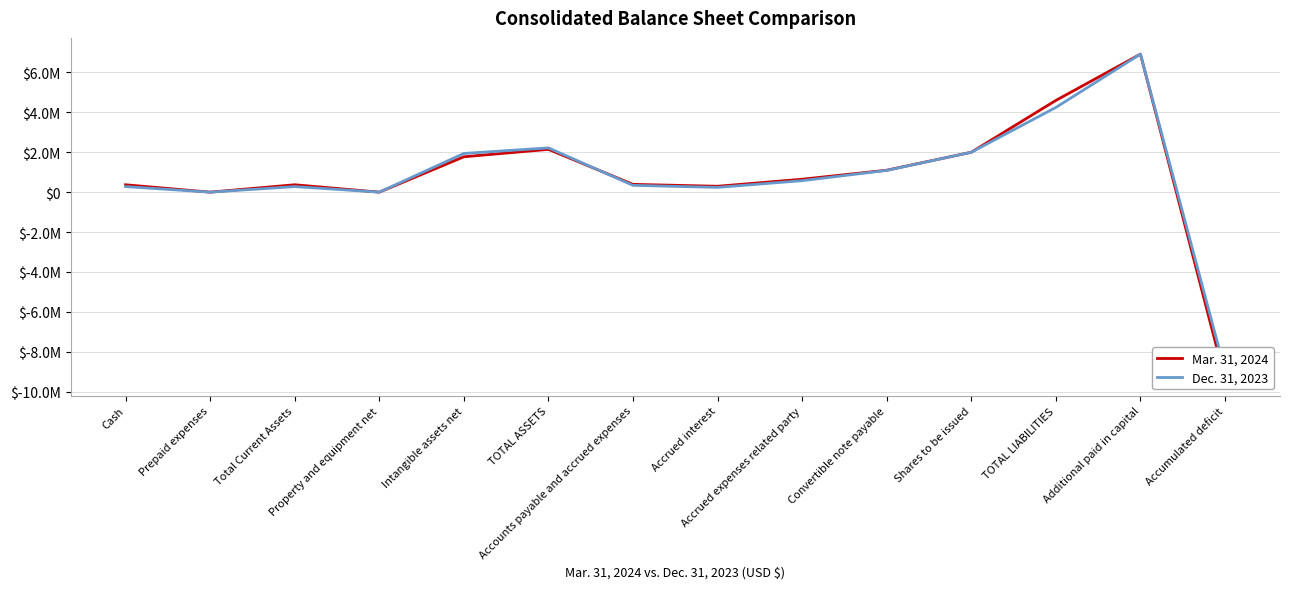

How many times do Dec. 31, 2023 and Mar. 31, 2024 cross each other?

2